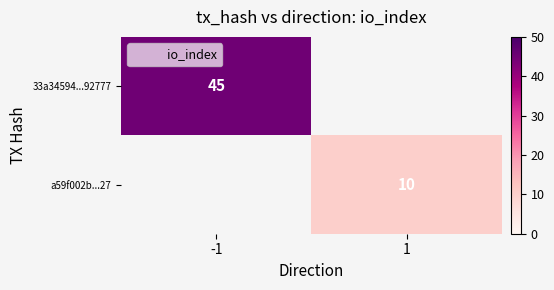

At how many categories does at least one series exceed 21?

1